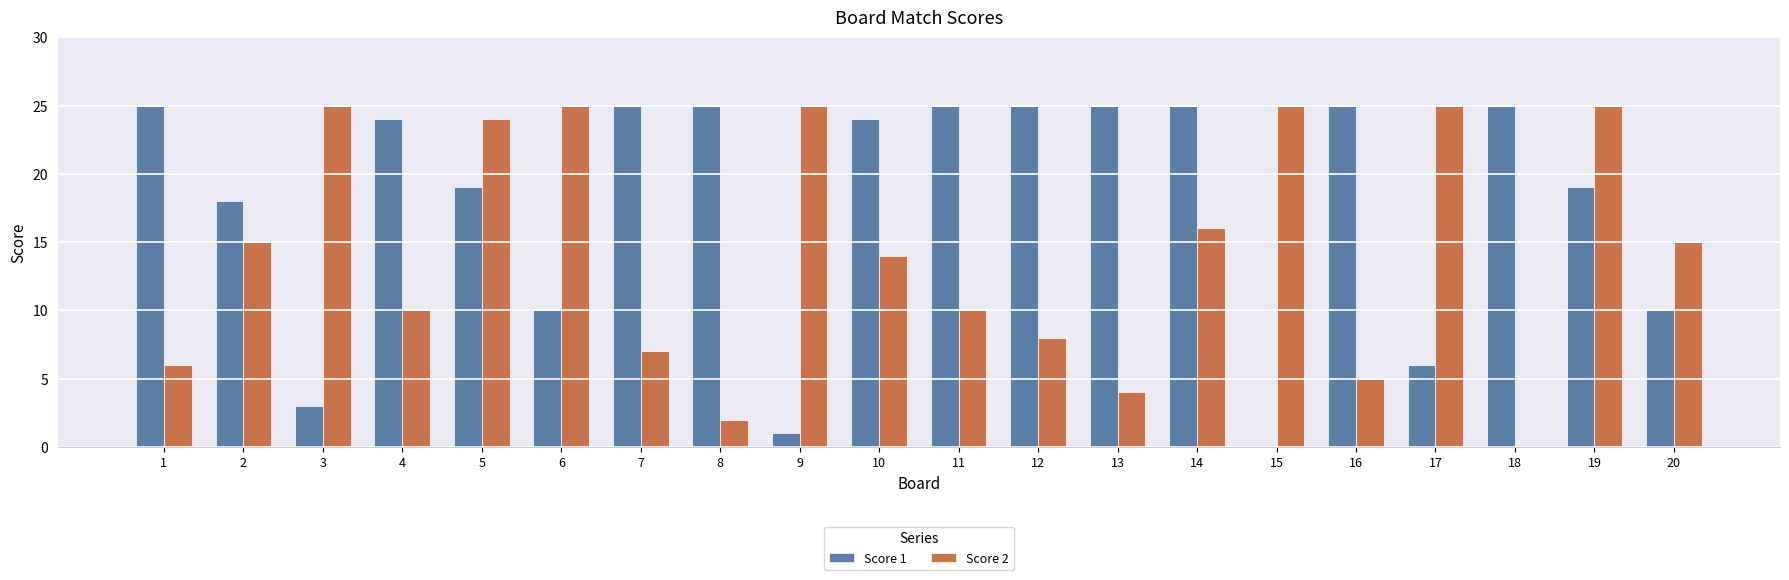

The value of Score 1 at 3 is 3. True or false?

True